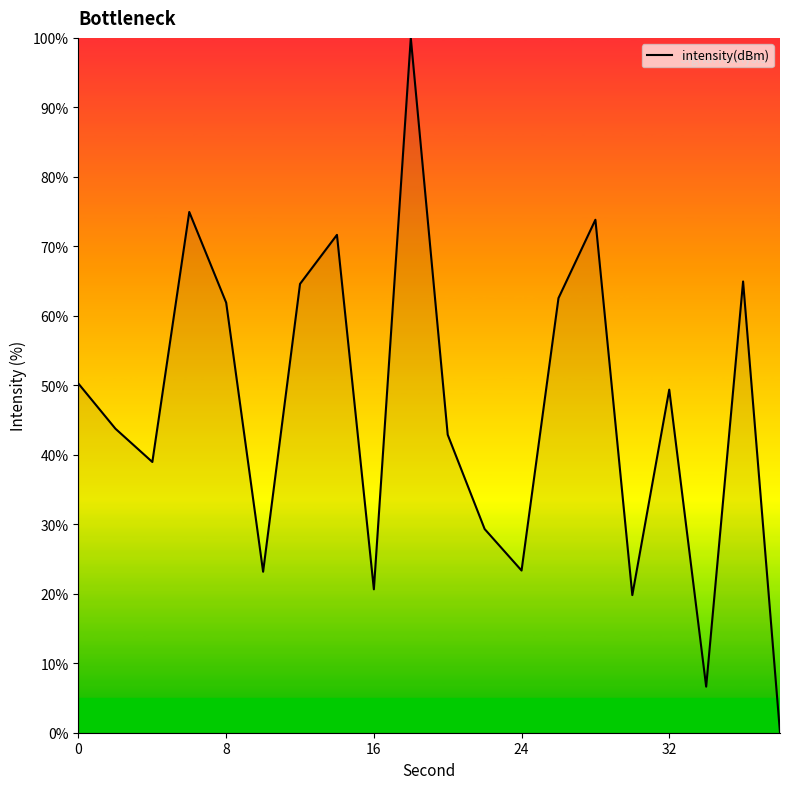

What is the maximum value shown in the chart?

100.0